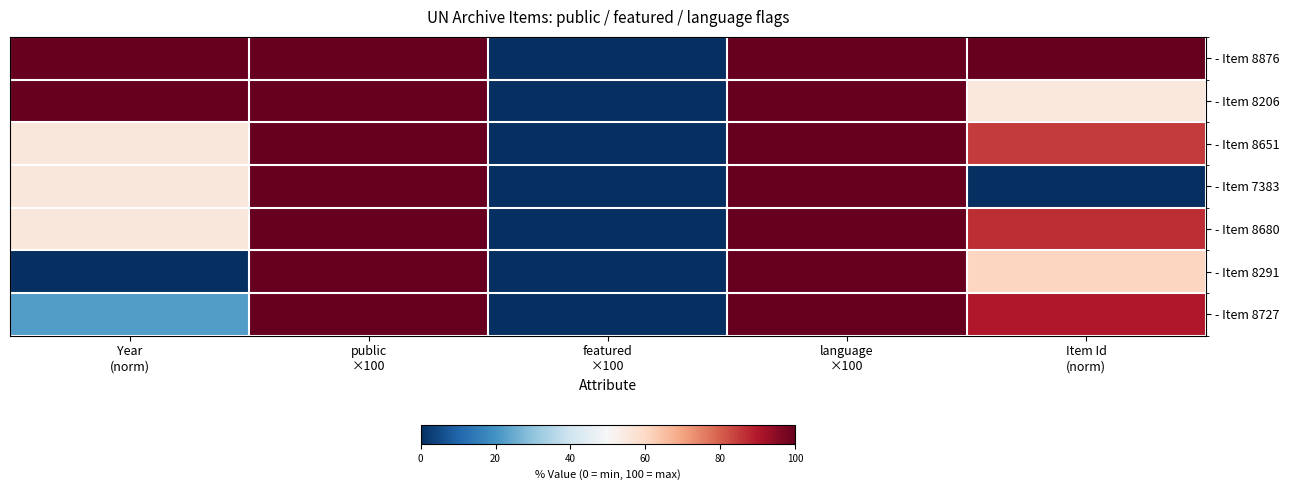

Reading left to right, list all the values displayed in this chart.

- Item 8876: Year
(norm)=100.0	public
×100=100.0	featured
×100=0.0	language
×100=100.0	Item Id
(norm)=100.0
- Item 8206: Year
(norm)=100.0	public
×100=100.0	featured
×100=0.0	language
×100=100.0	Item Id
(norm)=55.1
- Item 8651: Year
(norm)=55.6	public
×100=100.0	featured
×100=0.0	language
×100=100.0	Item Id
(norm)=84.9
- Item 7383: Year
(norm)=55.6	public
×100=100.0	featured
×100=0.0	language
×100=100.0	Item Id
(norm)=0.0
- Item 8680: Year
(norm)=55.6	public
×100=100.0	featured
×100=0.0	language
×100=100.0	Item Id
(norm)=86.9
- Item 8291: Year
(norm)=0.0	public
×100=100.0	featured
×100=0.0	language
×100=100.0	Item Id
(norm)=60.8
- Item 8727: Year
(norm)=22.2	public
×100=100.0	featured
×100=0.0	language
×100=100.0	Item Id
(norm)=90.0